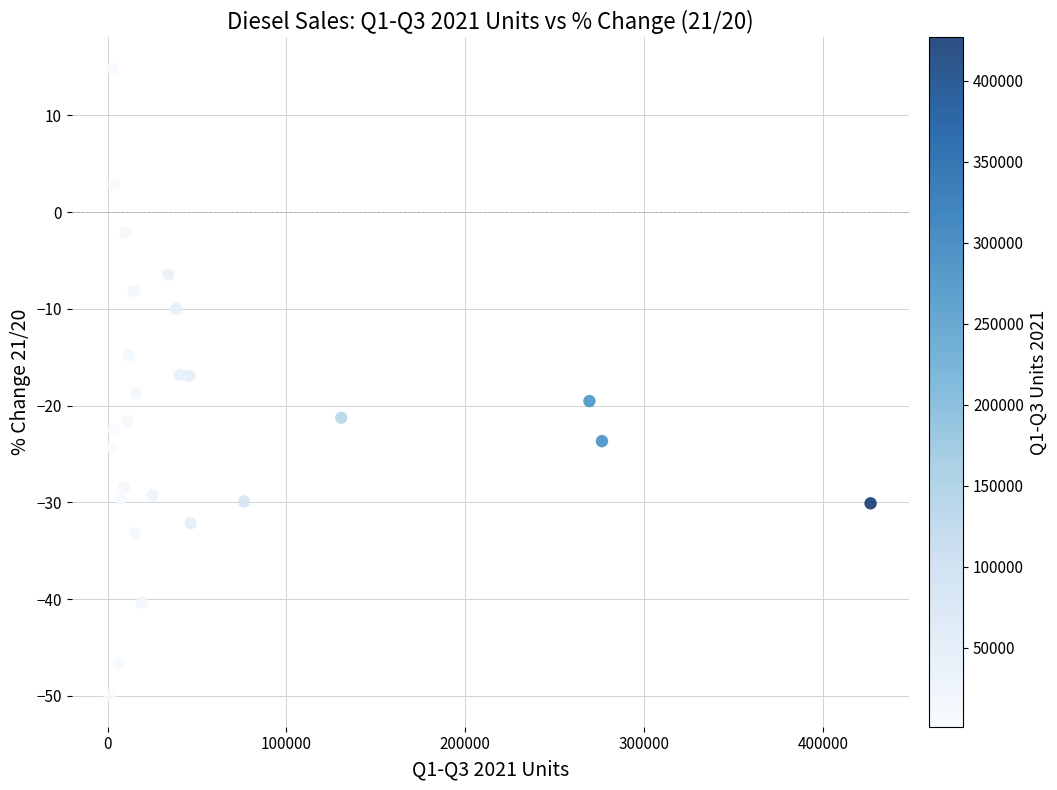

What is the range of Y values (max minus min)?

64.8